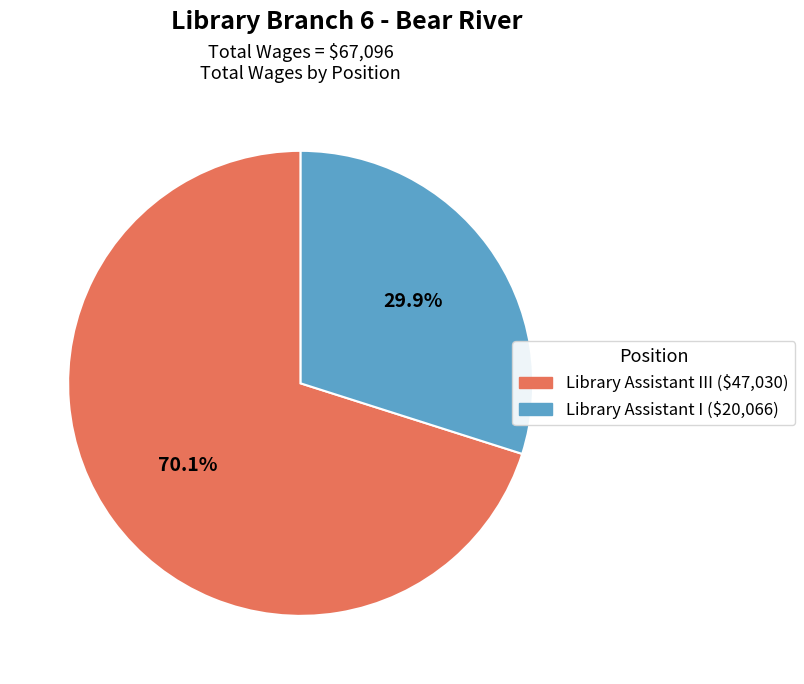

Is there a majority slice in this chart?

Yes